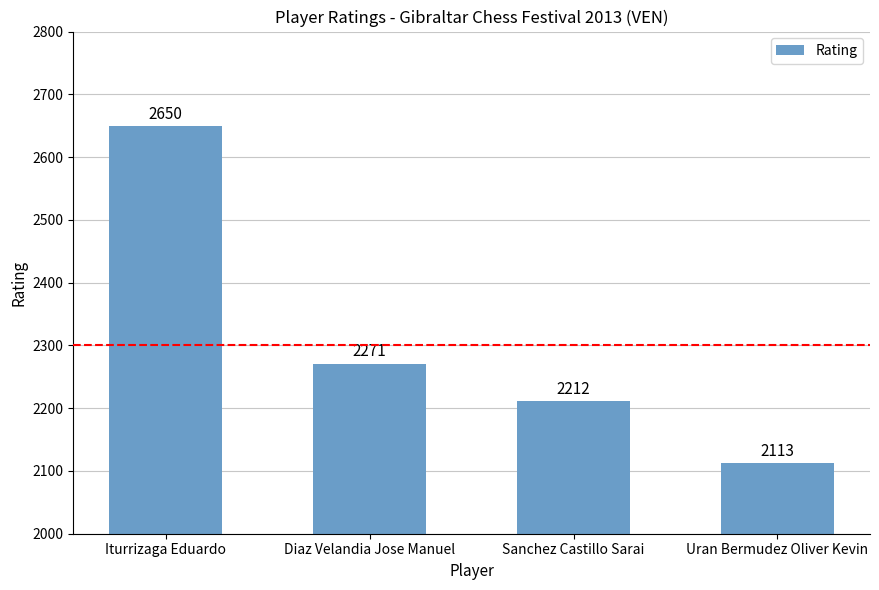

What position from the right is Diaz Velandia Jose Manuel?

3